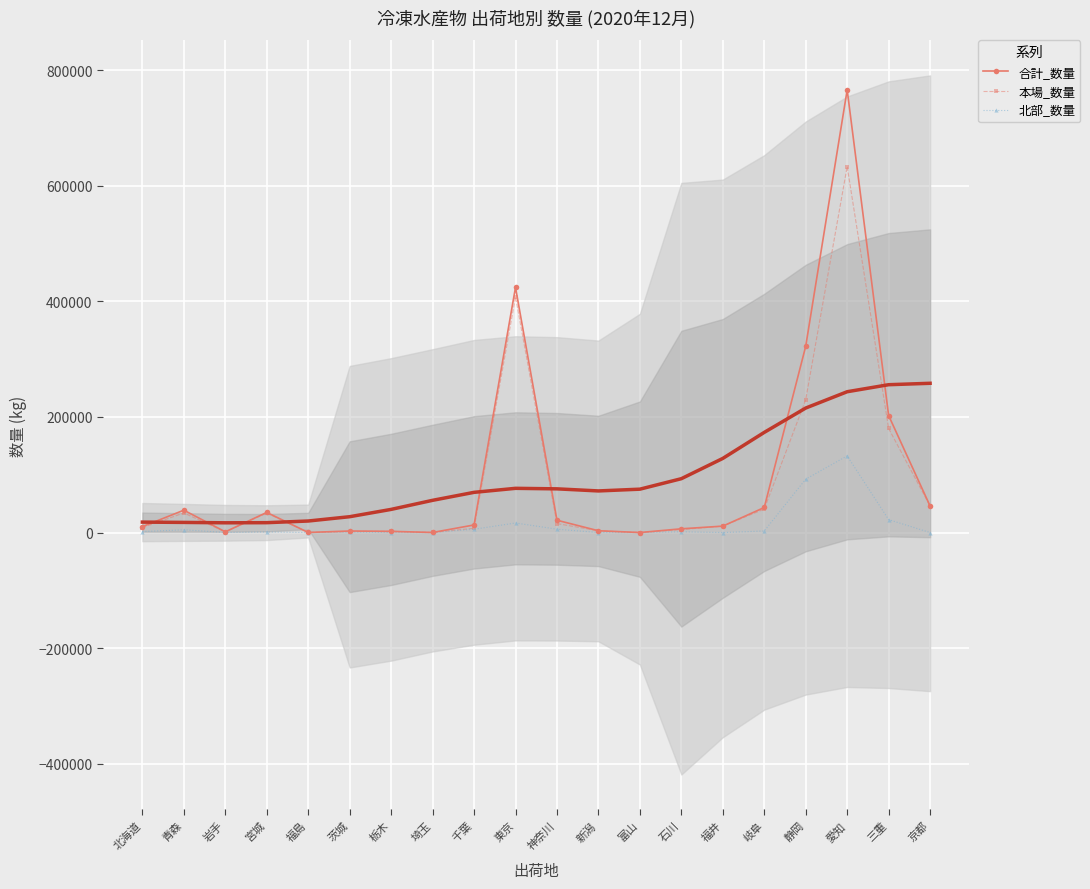

At which category is the sum across all series the highest?

愛知